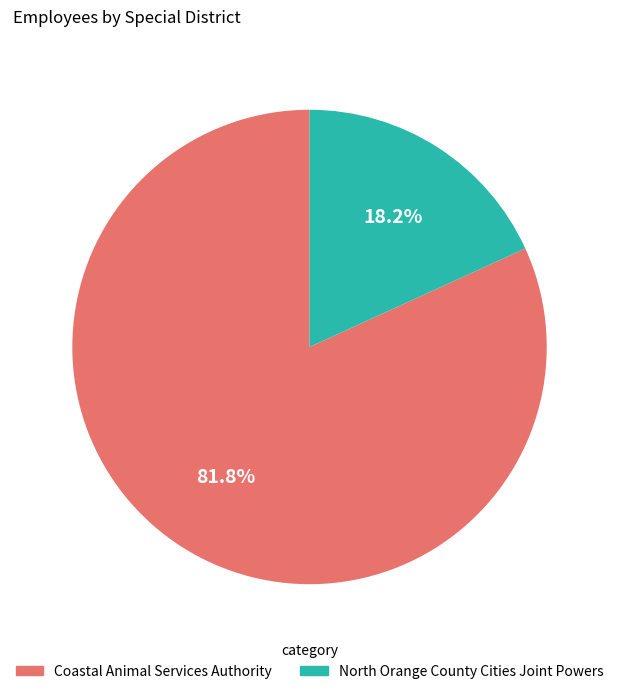

Which slice is the smallest?

North Orange County Cities Joint Powers